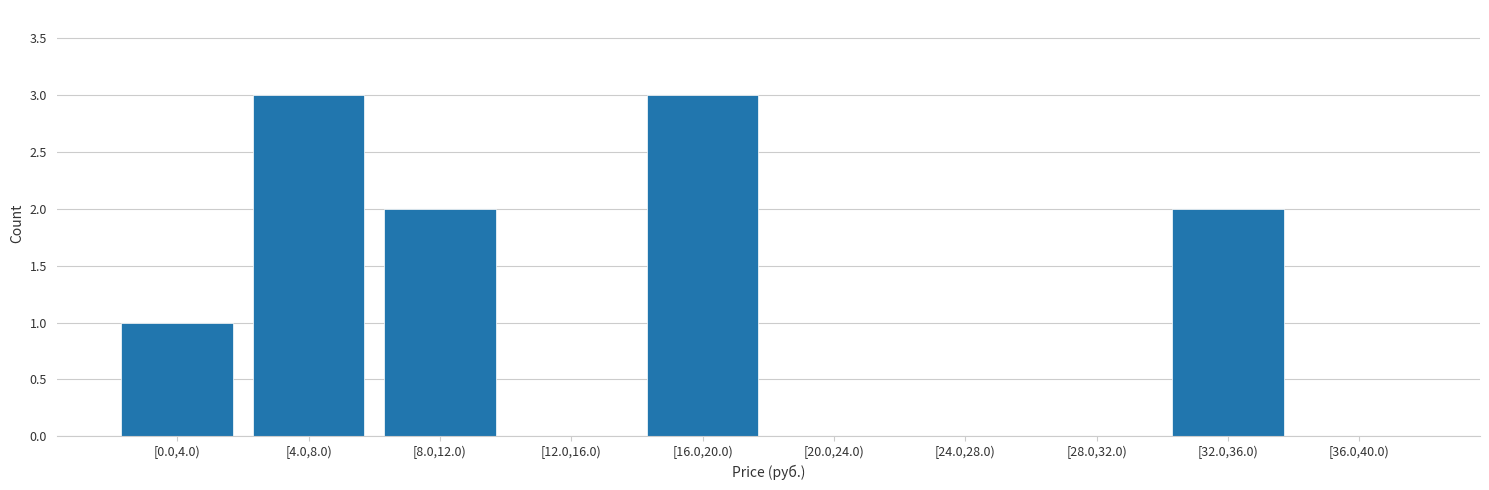

Reading left to right, list all the values displayed in this chart.

[0.0,4.0)=1	[4.0,8.0)=3	[8.0,12.0)=2	[12.0,16.0)=0	[16.0,20.0)=3	[20.0,24.0)=0	[24.0,28.0)=0	[28.0,32.0)=0	[32.0,36.0)=2	[36.0,40.0)=0